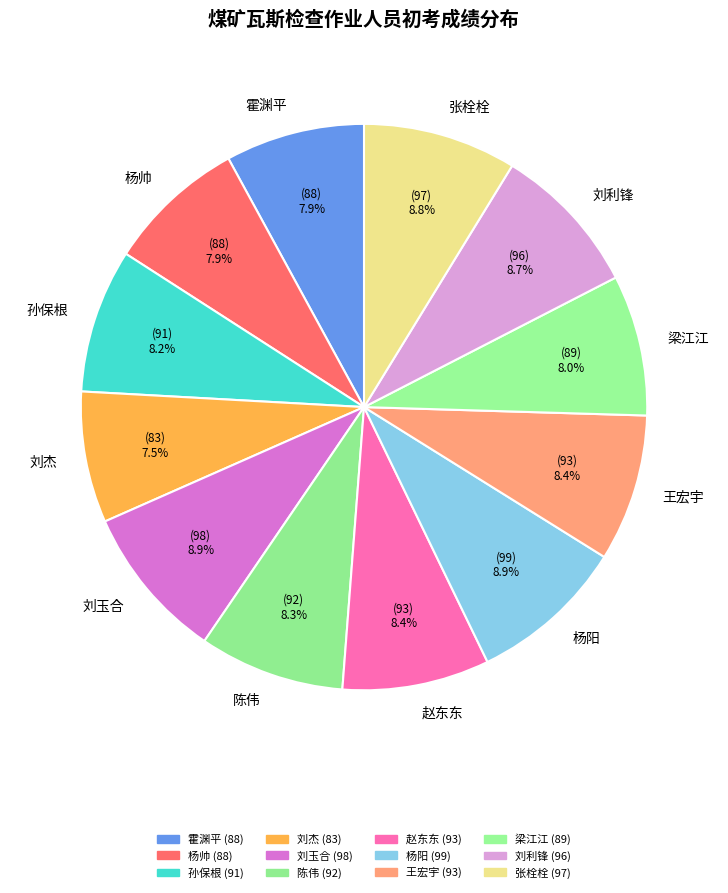

Rank the categories by value from highest to lowest.

杨阳, 刘玉合, 张栓栓, 刘利锋, 赵东东, 王宏宇, 陈伟, 孙保根, 梁江江, 霍渊平, 杨帅, 刘杰